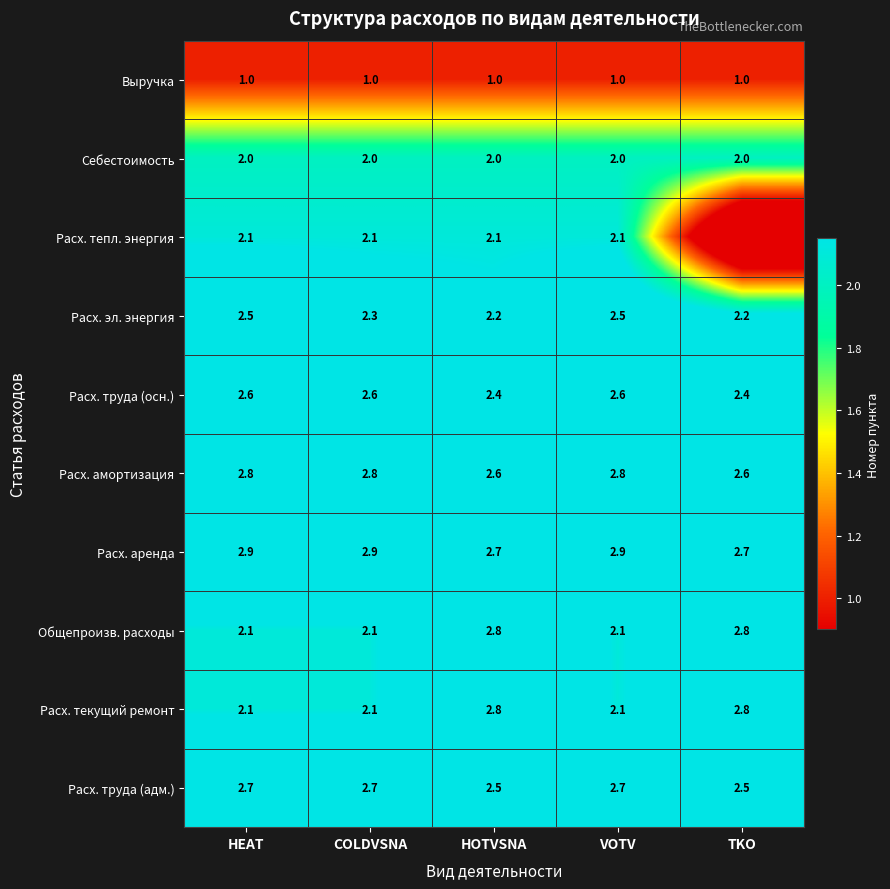

True or false: Расх. аренда has a value of 2.9 at HEAT.

True